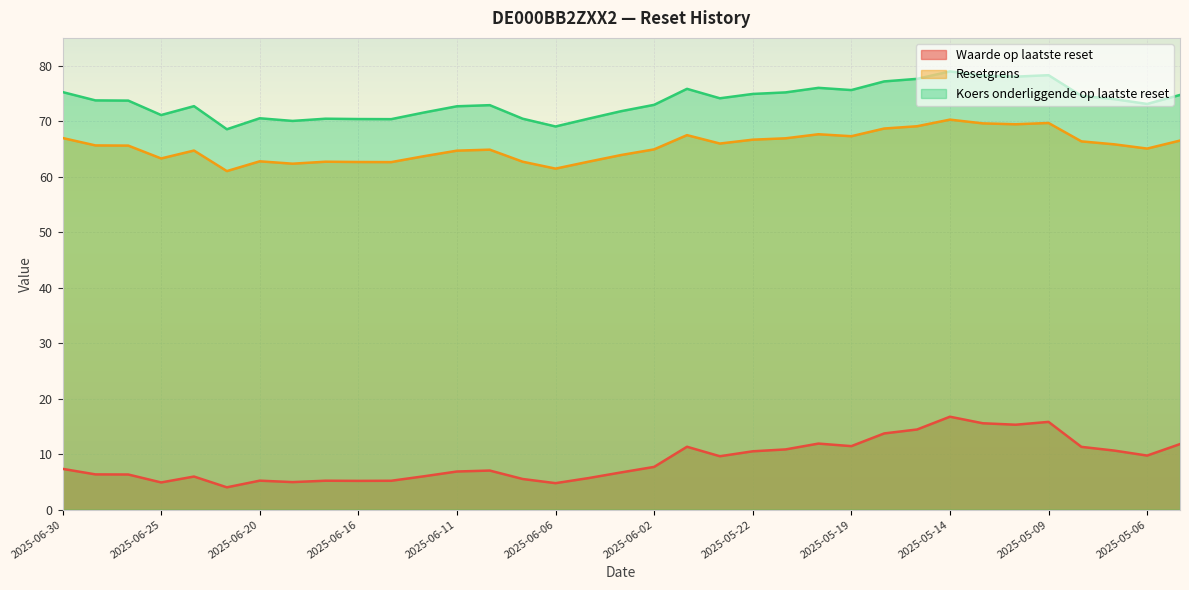

What position from the left is 2025-05-14?

28